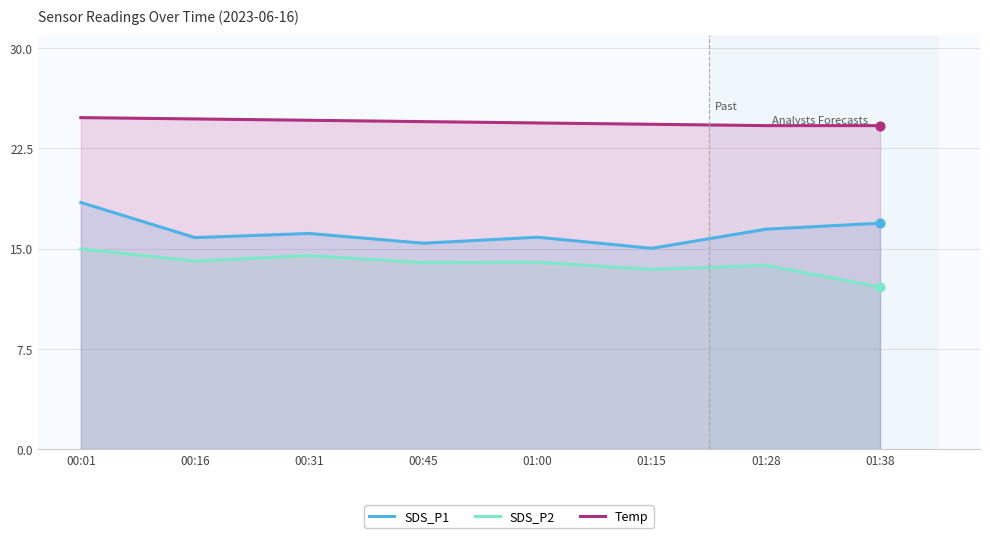

What are all the series names shown in the legend?

SDS_P1, SDS_P2, Temp